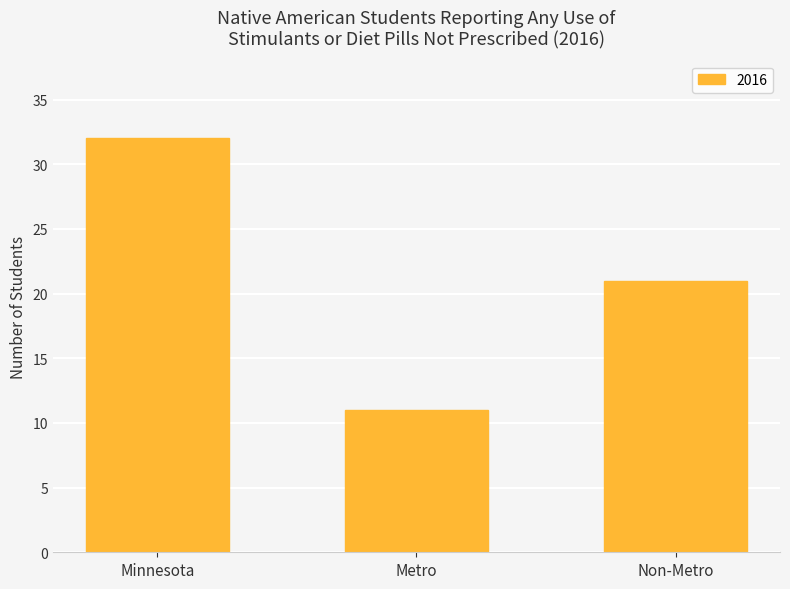

Does the chart contain stacked bars?

No